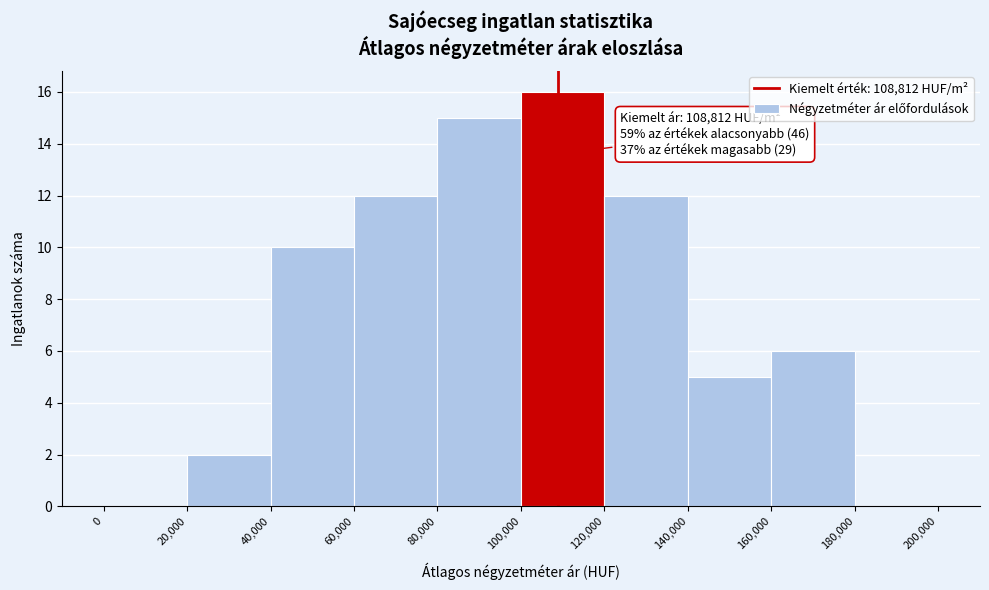

Which range on the x-axis has the tallest bar?

100,000 to 120,000